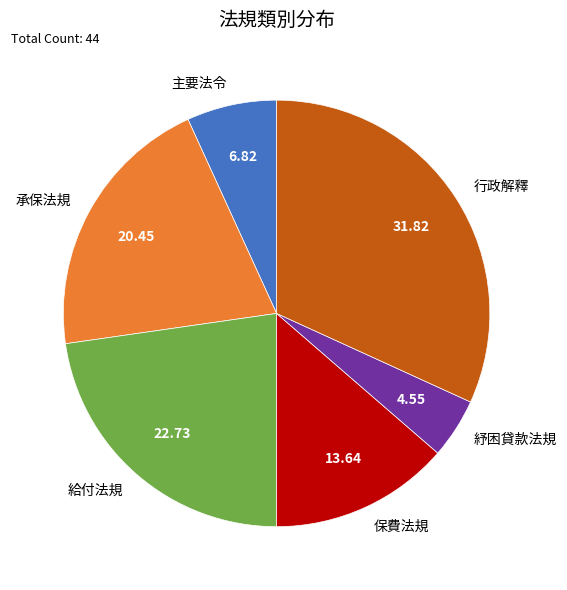

Rank the categories by value from lowest to highest.

紓困貸款法規, 主要法令, 保費法規, 承保法規, 給付法規, 行政解釋